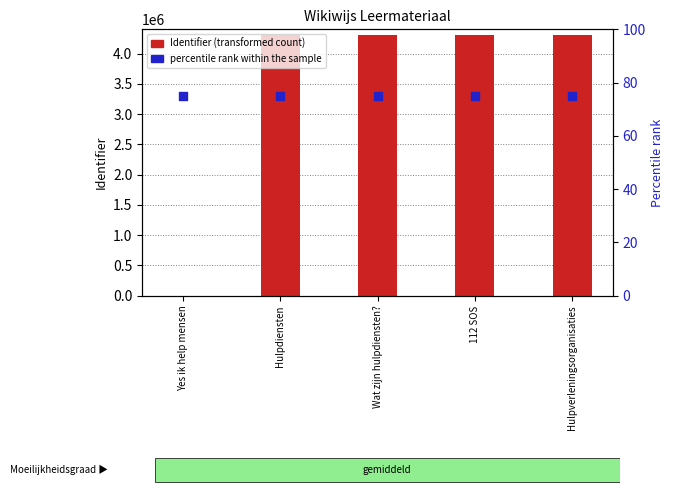

What is the total value across all series at Hulpverleningsorganisaties?

4309375